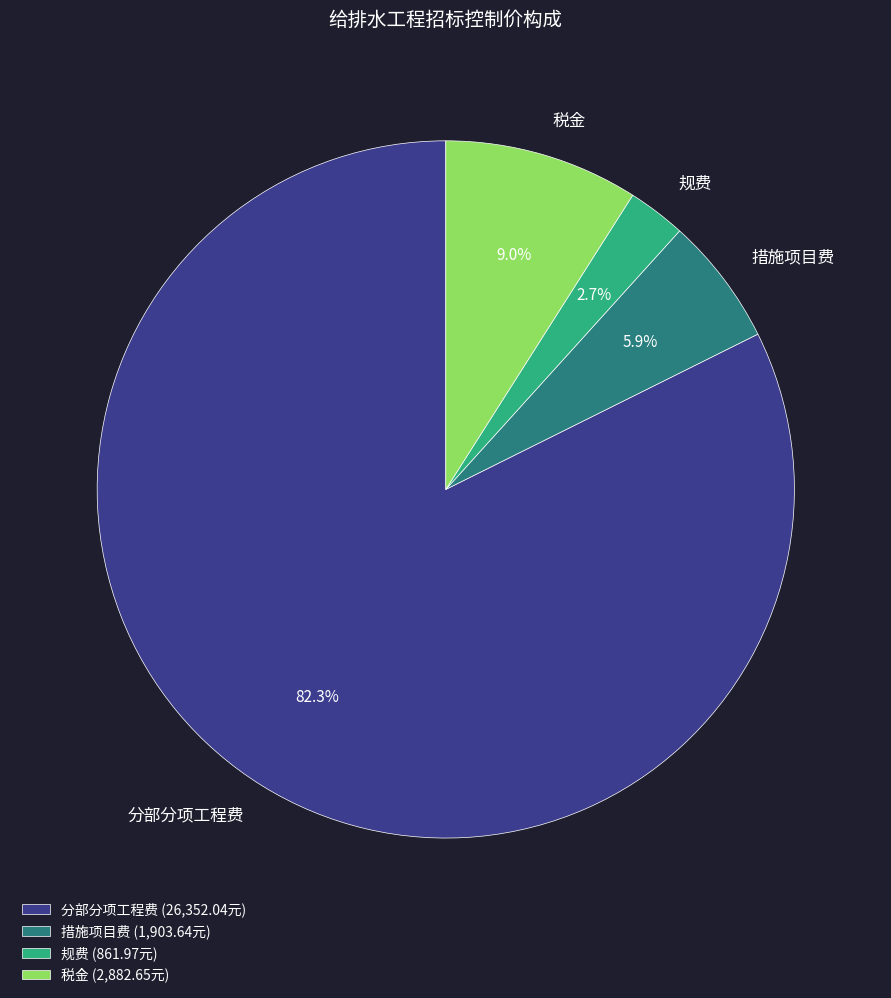

Which category has the biggest portion of the pie?

分部分项工程费